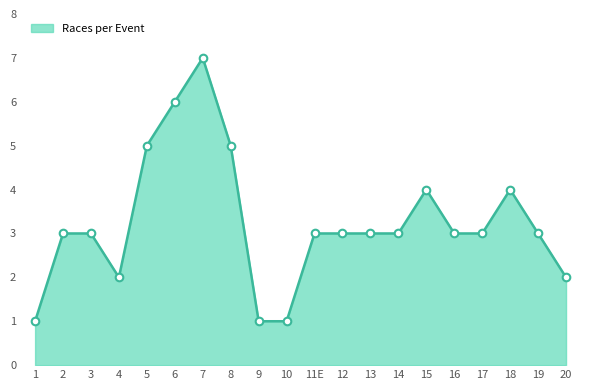

Approximately how many times larger is the value at 6 compared to 11E?

2.0